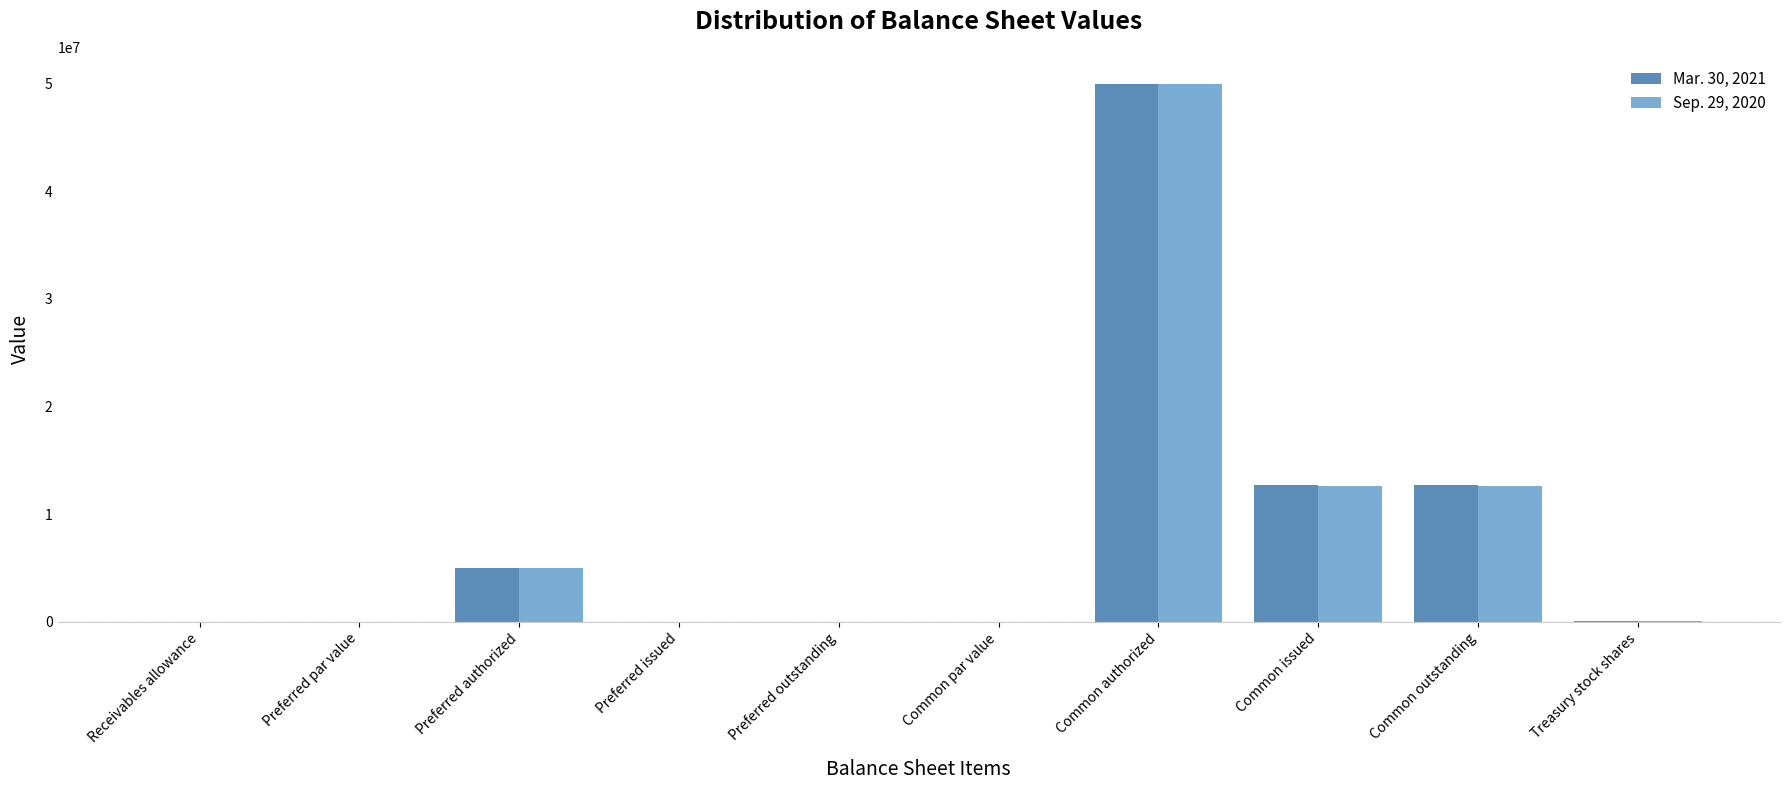

What are all the series names shown in the legend?

Mar. 30, 2021, Sep. 29, 2020